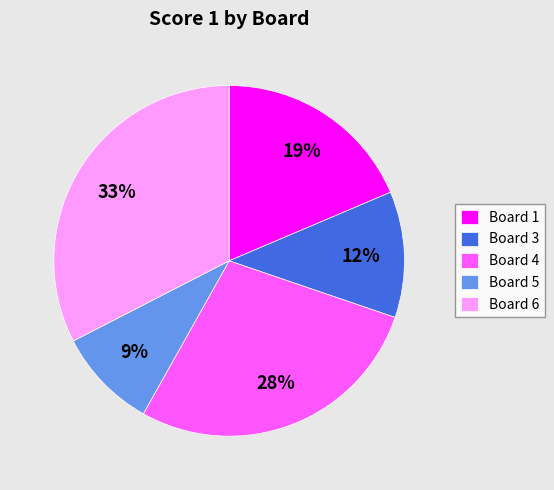

To the nearest percent, what percentage of the pie is Board 5?

9%